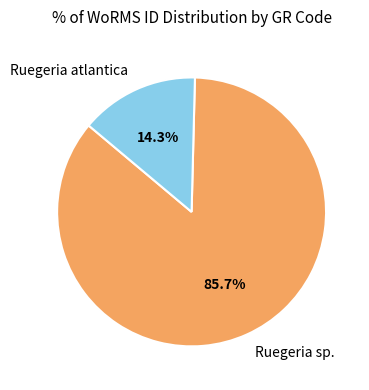

Which category has the biggest portion of the pie?

Ruegeria sp.